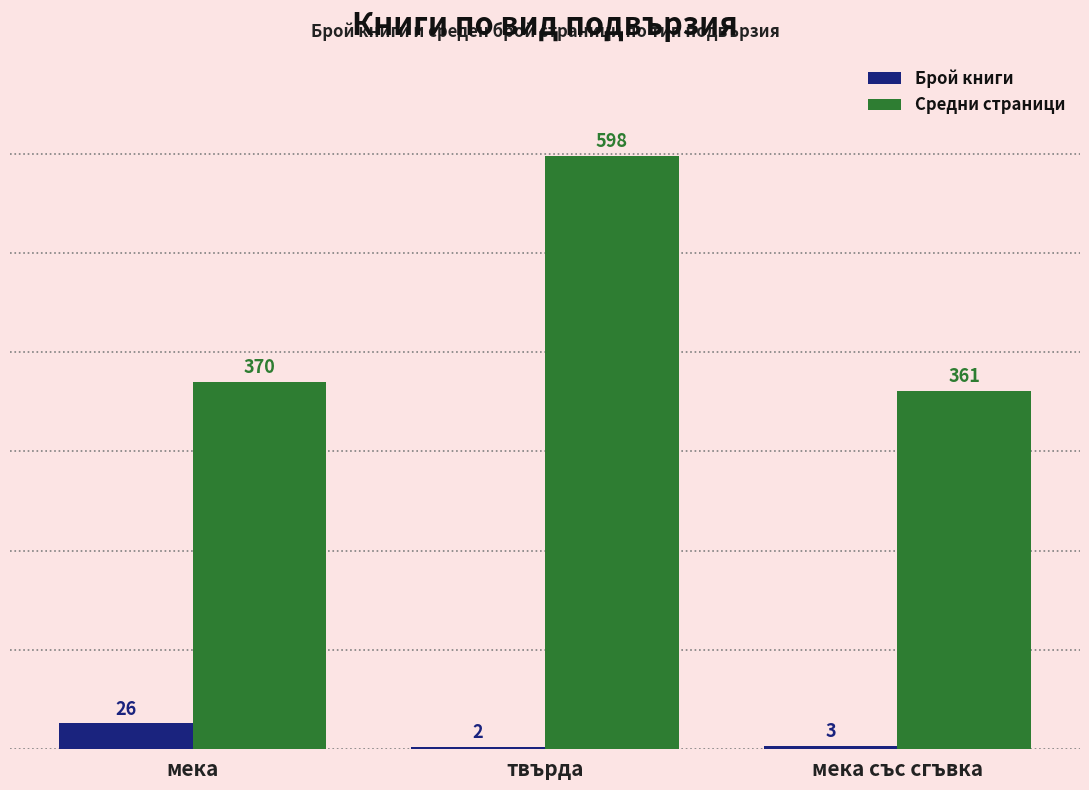

Are the bars horizontal?

No